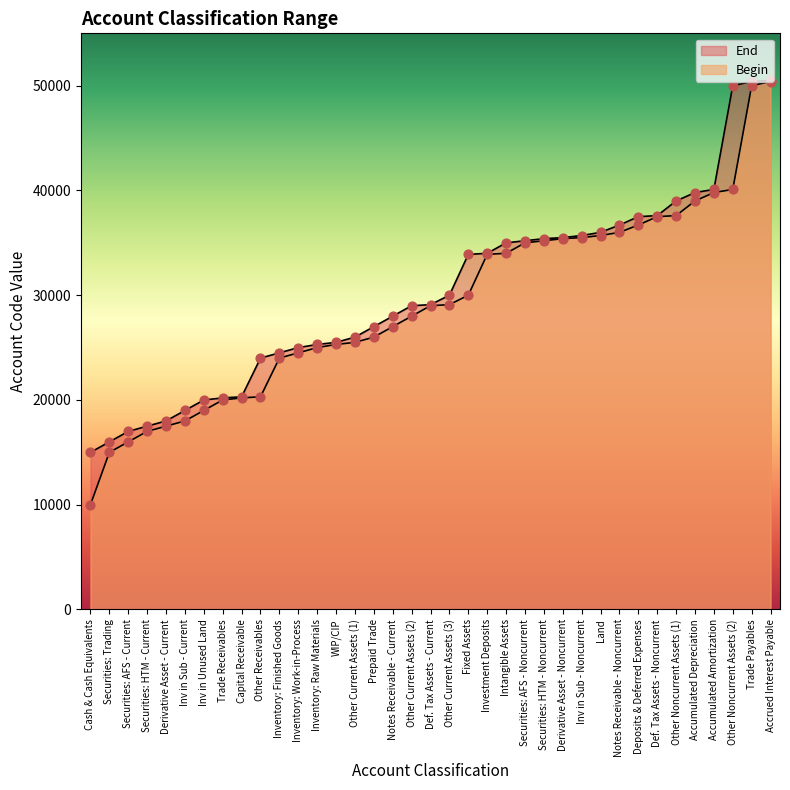

At how many categories does at least one series exceed 35297?

13